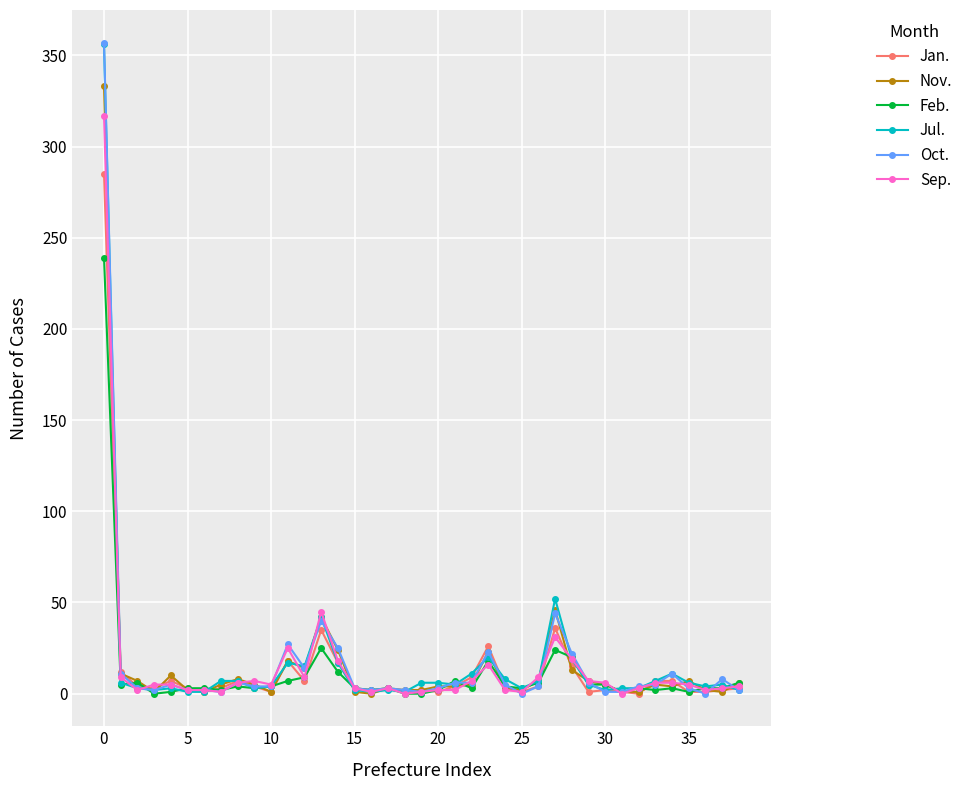

How many lines are shown in the chart?

6